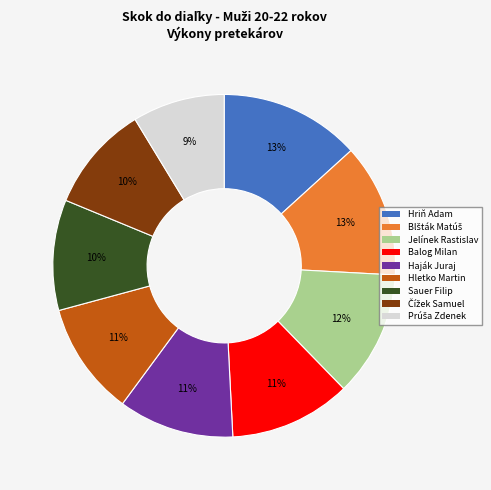

Is there any slice that represents more than half of the pie?

No